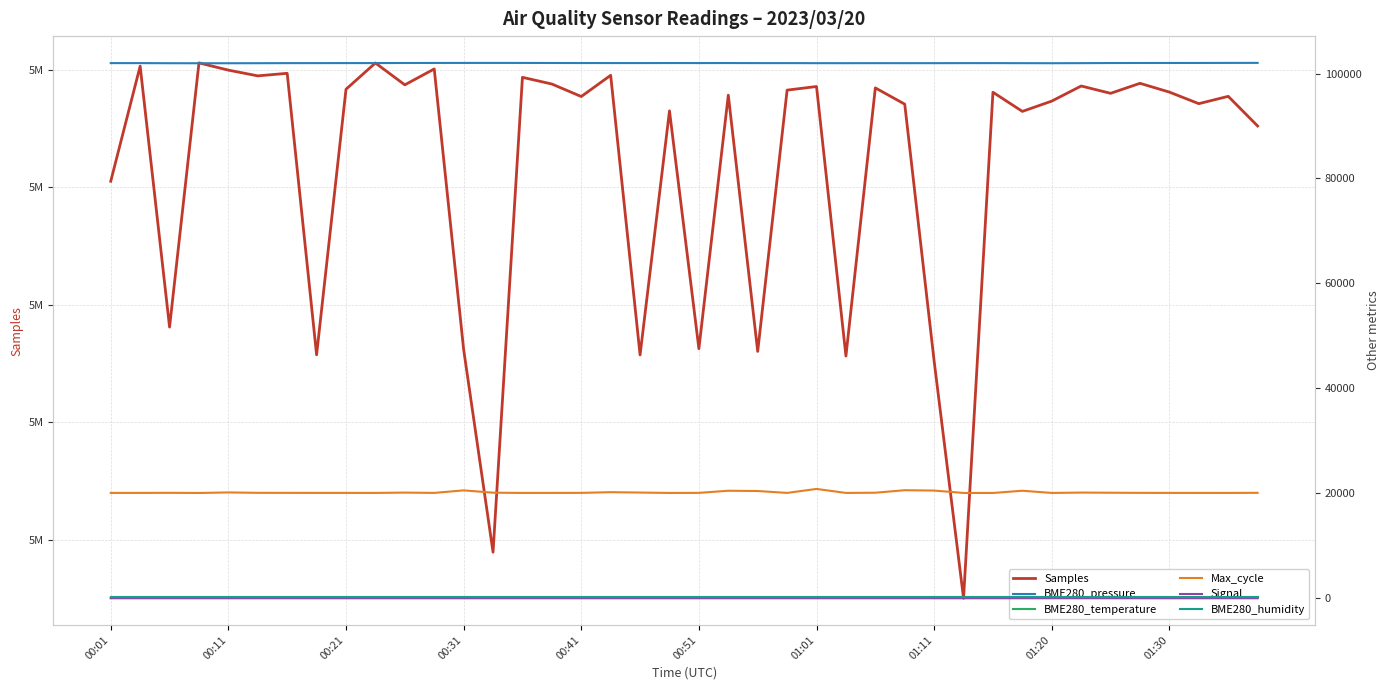

What is the smallest value displayed?

-68.0